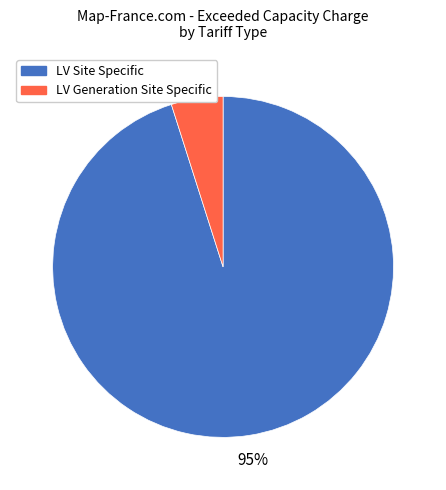

Which category has the biggest portion of the pie?

LV Site Specific